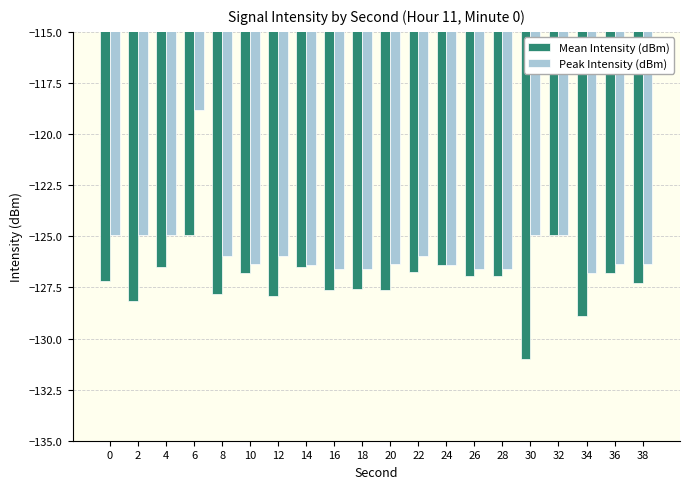

What are all the series names shown in the legend?

Mean Intensity (dBm), Peak Intensity (dBm)